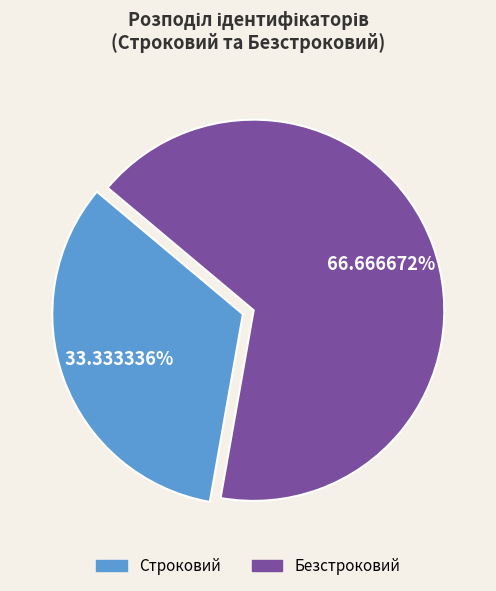

Rank the categories by value from lowest to highest.

Строковий, Безстроковий